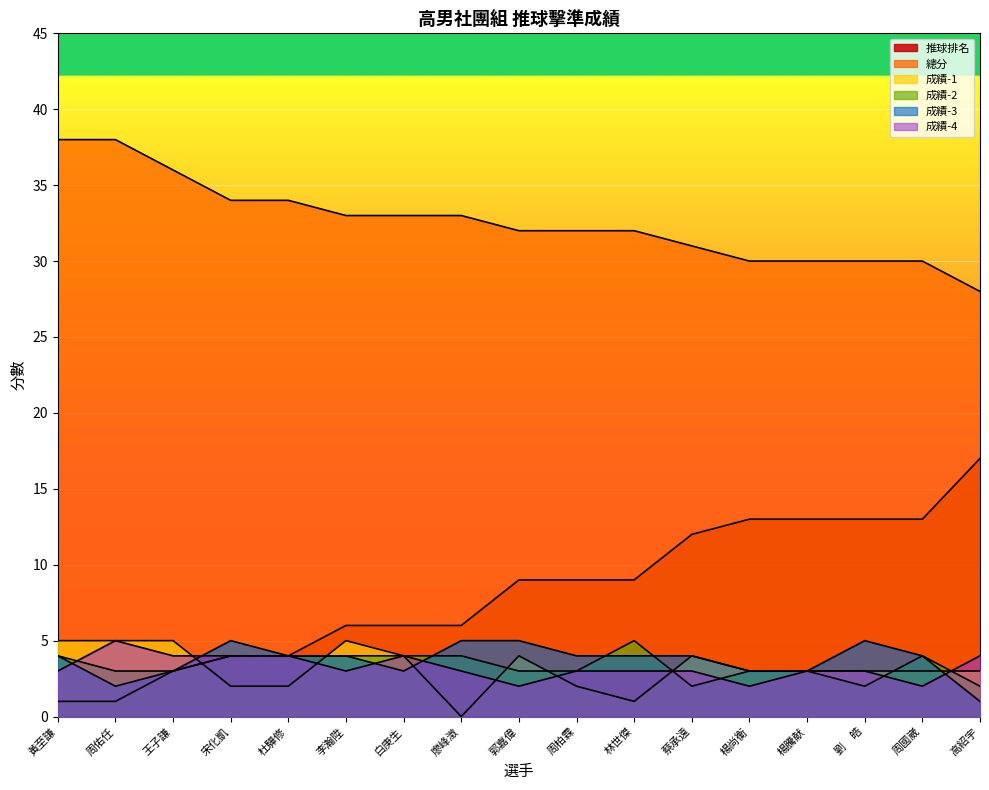

True or false: 推球排名 has a value of 8 at 白庚生.

False